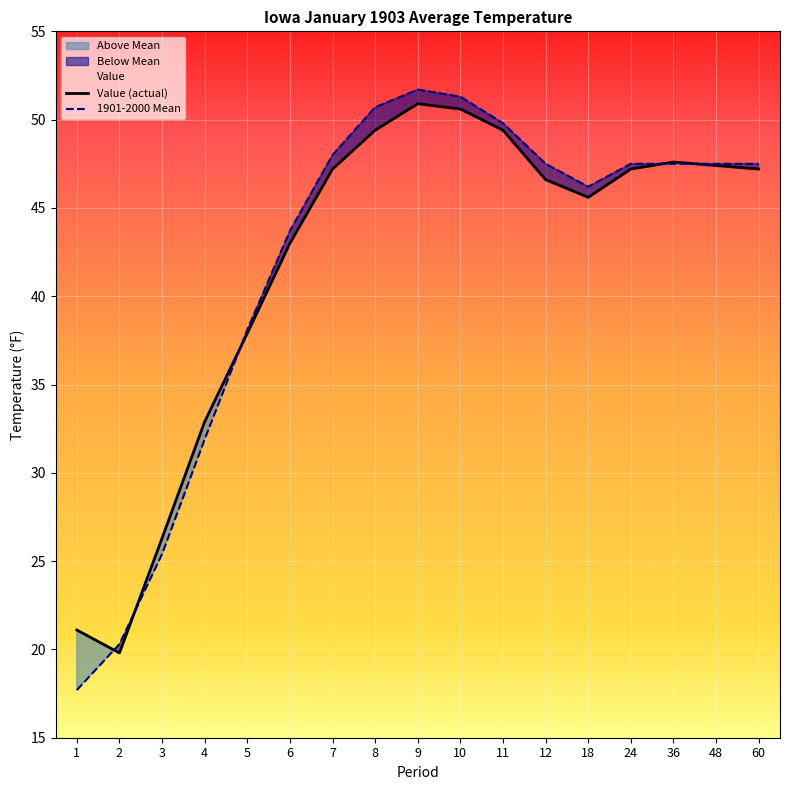

Is this an area chart (filled region under the line)?

No